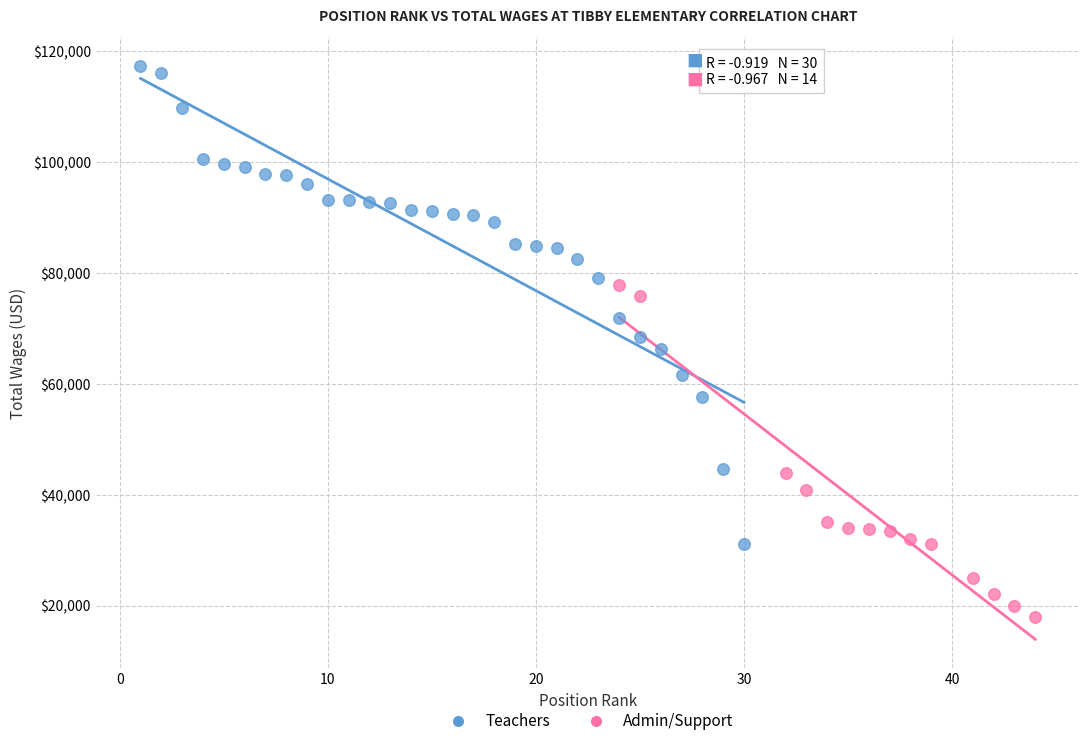

Which series reaches the maximum Y coordinate?

Teachers